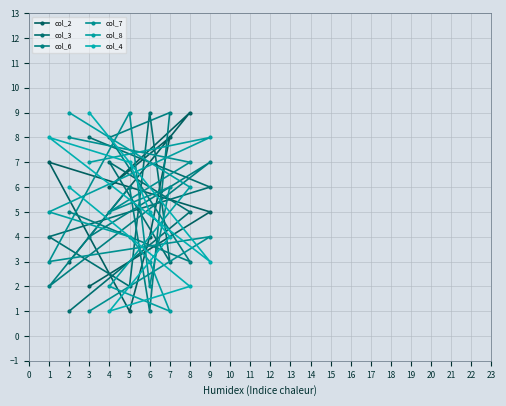

Where do col_3 and col_7 first cross each other?

1 and 5